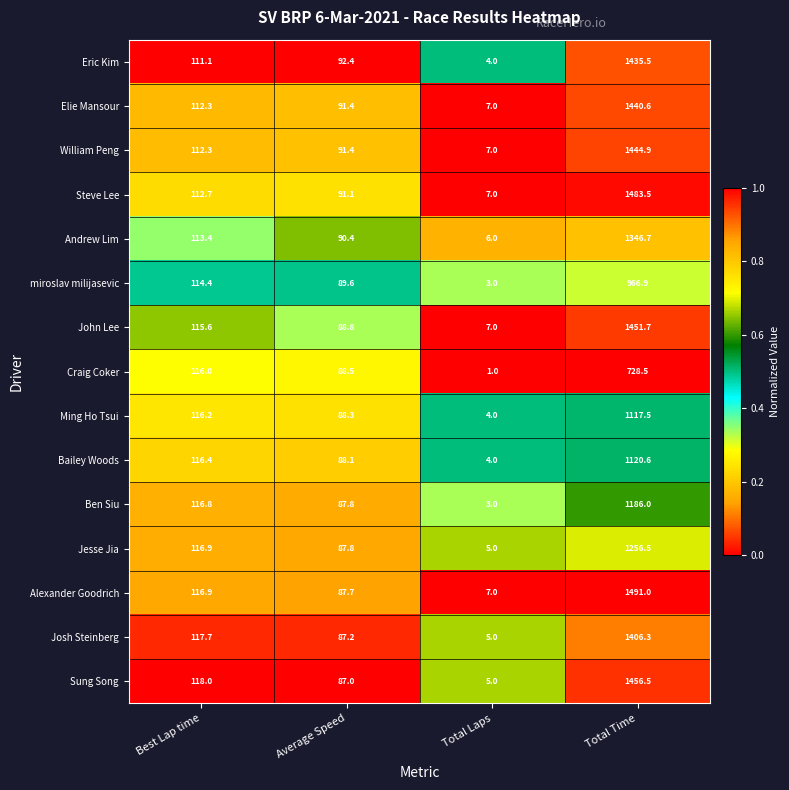

Count the number of data series in this chart.

15